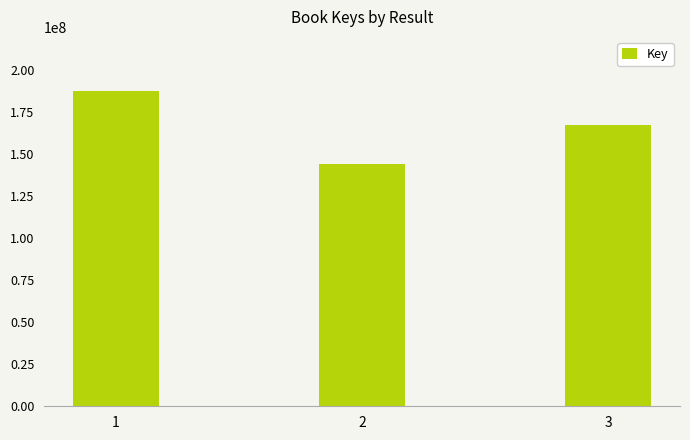

Which category has the lowest value across all series?

2